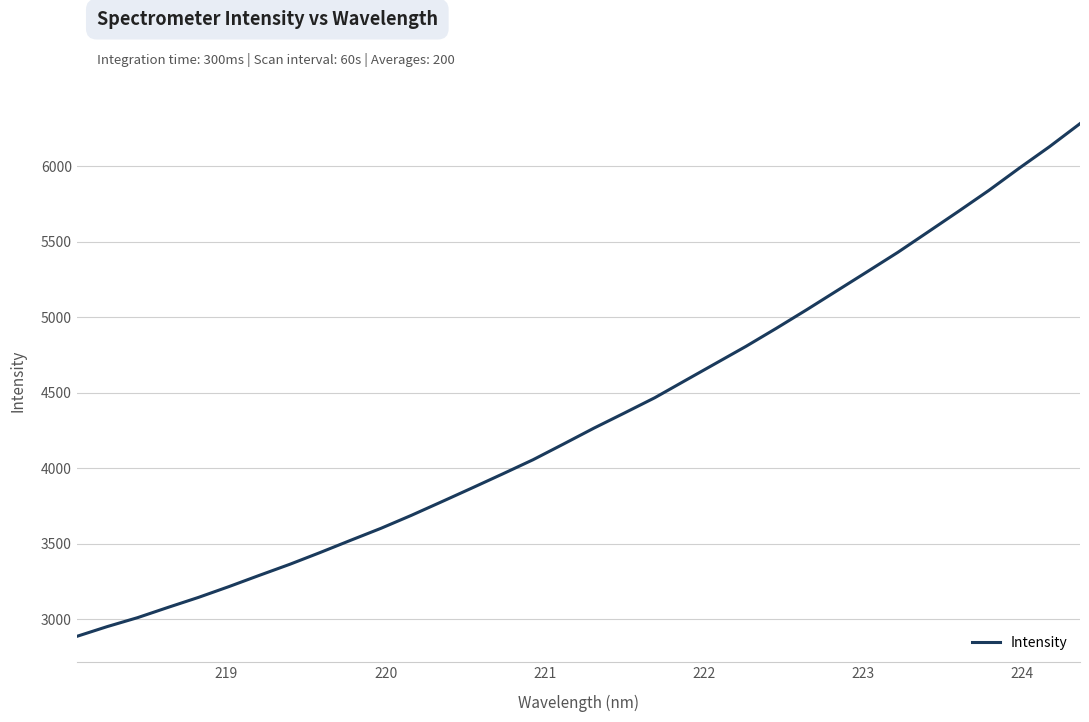

What is the difference between the maximum and minimum values?

3395.7